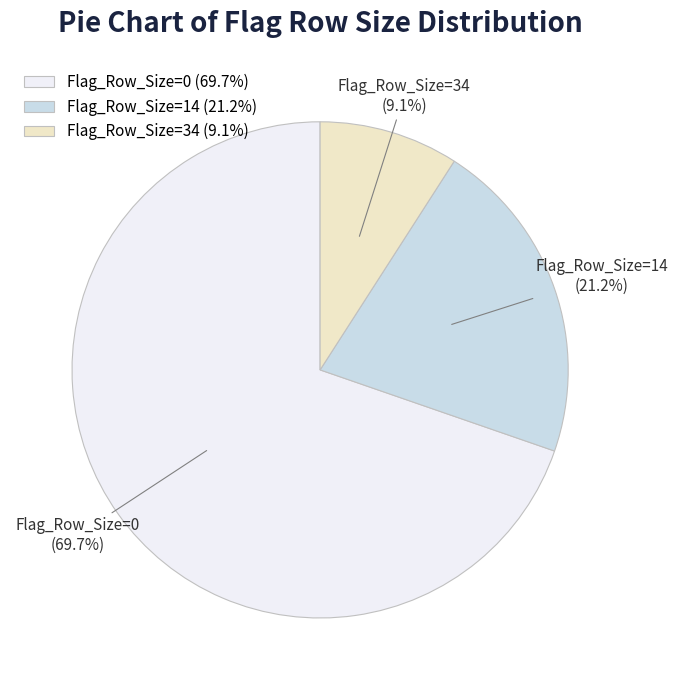

What percentage do Flag_Row_Size=0 (69.7%) and Flag_Row_Size=34 (9.1%) together represent?

78.8%